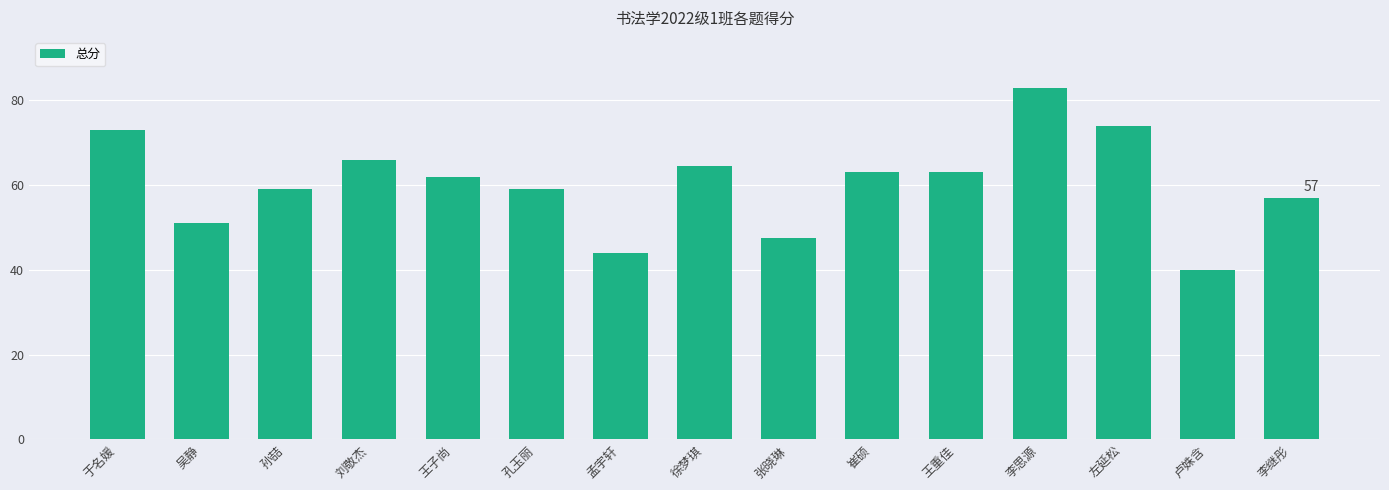

Reading left to right, extract all data points from this chart.

于名媛=73.0	吴静=51.0	孙喆=59.0	刘敬杰=66.0	王子尚=62.0	孔玉丽=59.0	孟宇轩=44.0	徐梦琪=64.5	张晓琳=47.5	崔硕=63.0	王重佳=63.0	李思源=83.0	左延松=74.0	卢姝含=40.0	李继彤=57.0